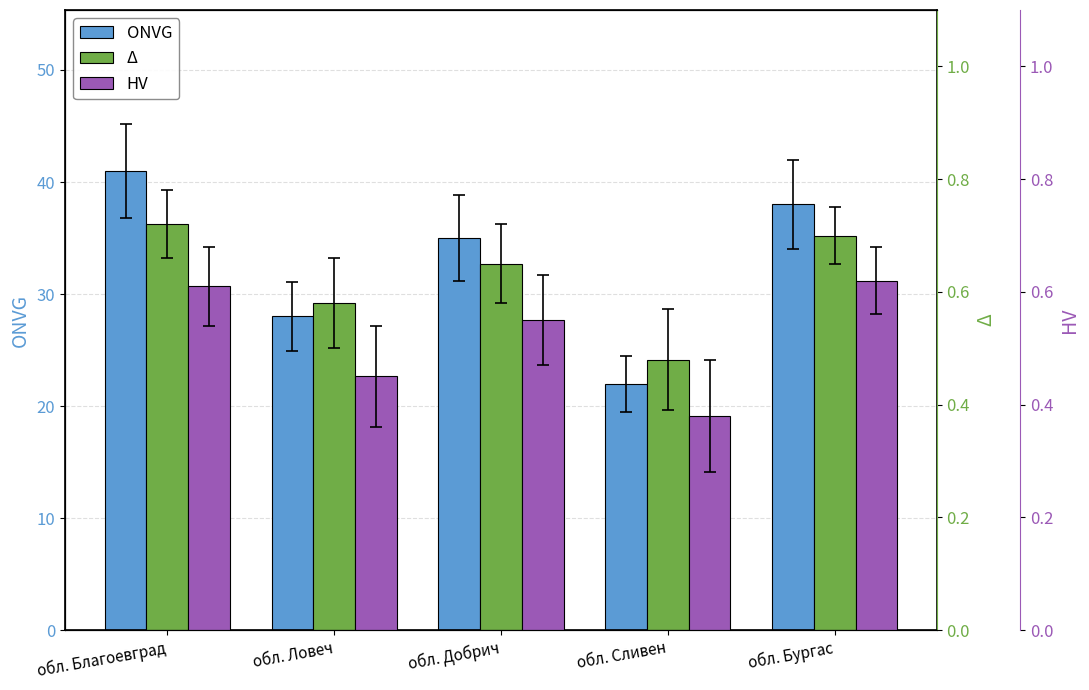

Where is ONVG nearest to the value 31?

обл. Ловеч